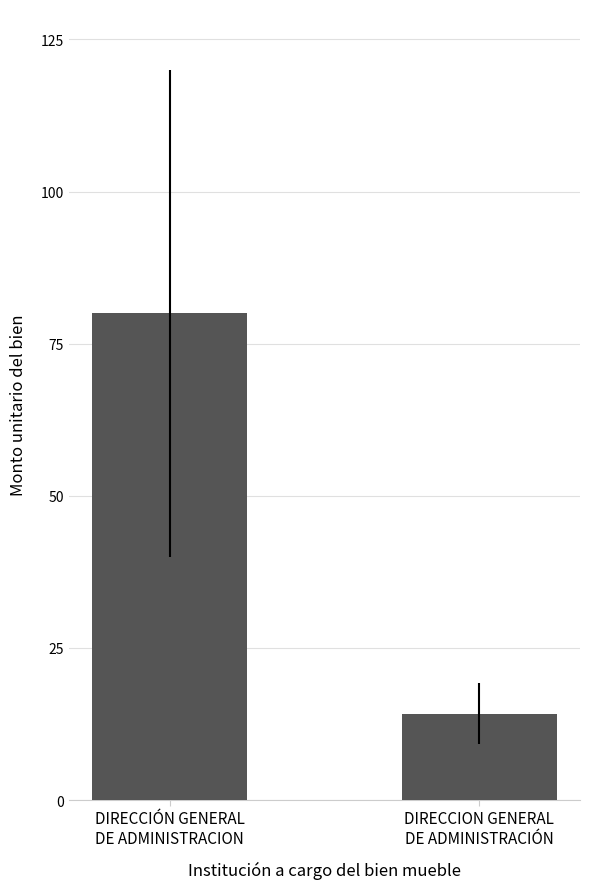

What is the value of the 2nd bar from the left?

14.2